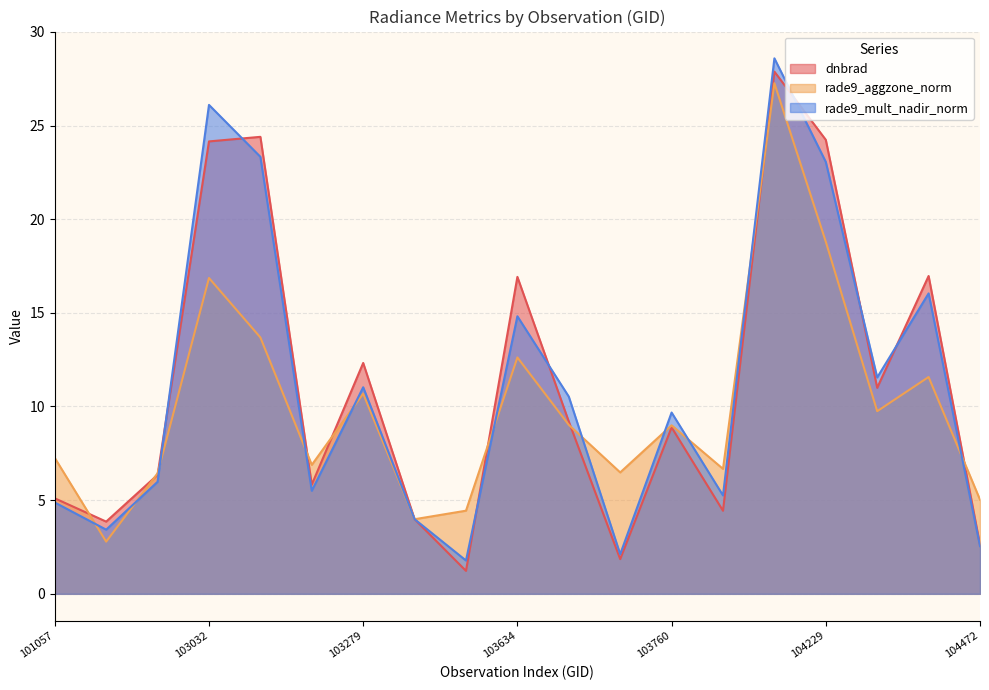

Reading left to right, transcribe all the data shown in this chart.

dnbrad: 101057=5.1	102792=3.9	102912=6.4	103032=24.2	103040=24.4	103160=5.8	103279=12.3	103397=4.0	103515=1.2	103634=16.9	103643=9.2	103753=1.9	103760=8.9	103877=4.4	104112=27.9	104229=24.2	104346=11.0	104355=17.0	104472=2.6
rade9_aggzone_norm: 101057=7.3	102792=2.8	102912=6.4	103032=16.9	103040=13.7	103160=6.9	103279=10.7	103397=4.0	103515=4.4	103634=12.6	103643=9.0	103753=6.5	103760=9.0	103877=6.7	104112=27.3	104229=18.8	104346=9.7	104355=11.6	104472=5.0
rade9_mult_nadir_norm: 101057=4.9	102792=3.4	102912=6.0	103032=26.1	103040=23.3	103160=5.5	103279=11.0	103397=4.0	103515=1.8	103634=14.8	103643=10.5	103753=2.1	103760=9.7	103877=5.3	104112=28.6	104229=23.1	104346=11.6	104355=16.0	104472=2.5